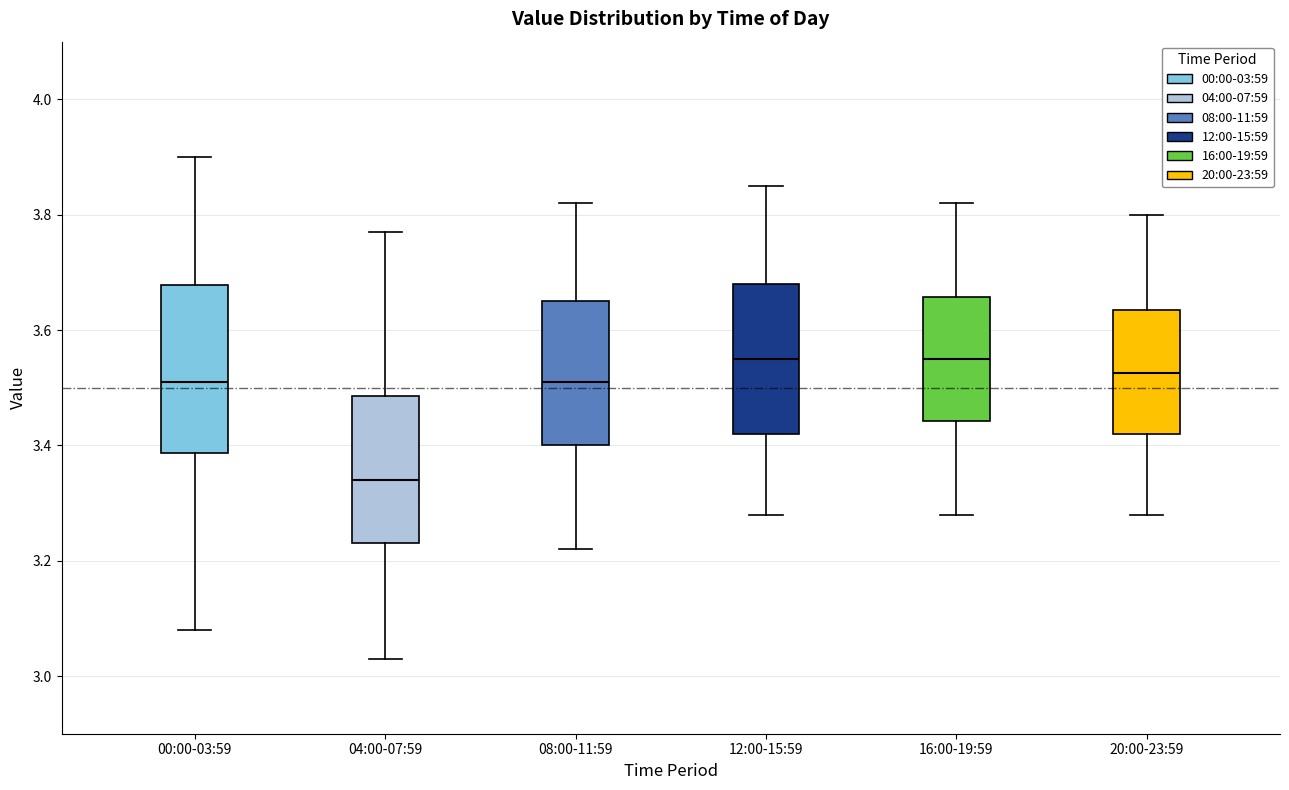

Comparing the boxes themselves (not the whiskers), which one is the tallest?

00:00-03:59